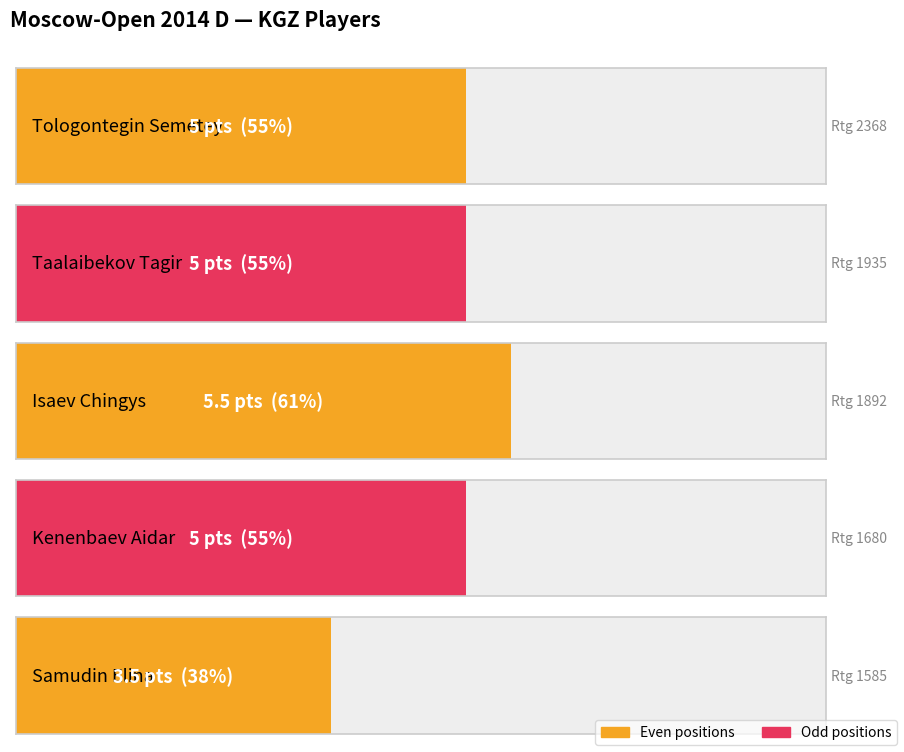

What is the approximate value at Kenenbaev Aidar?

5.0